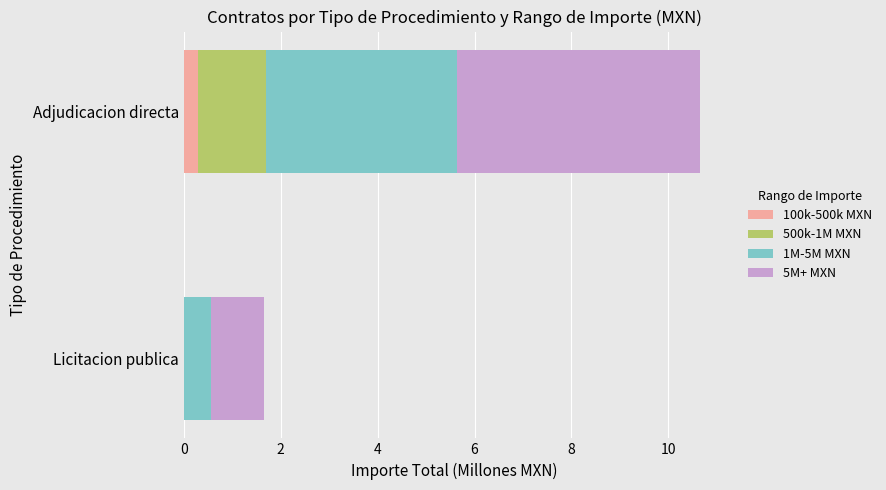

Which category has the highest value in the 100k-500k MXN series?

Adjudicacion directa